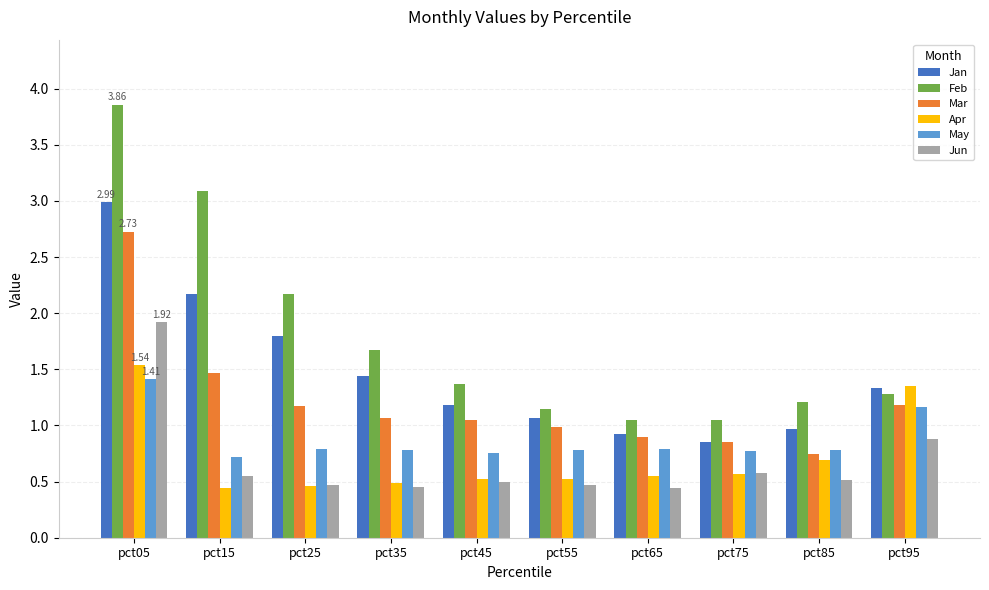

Which series has the largest range (max minus min)?

Feb